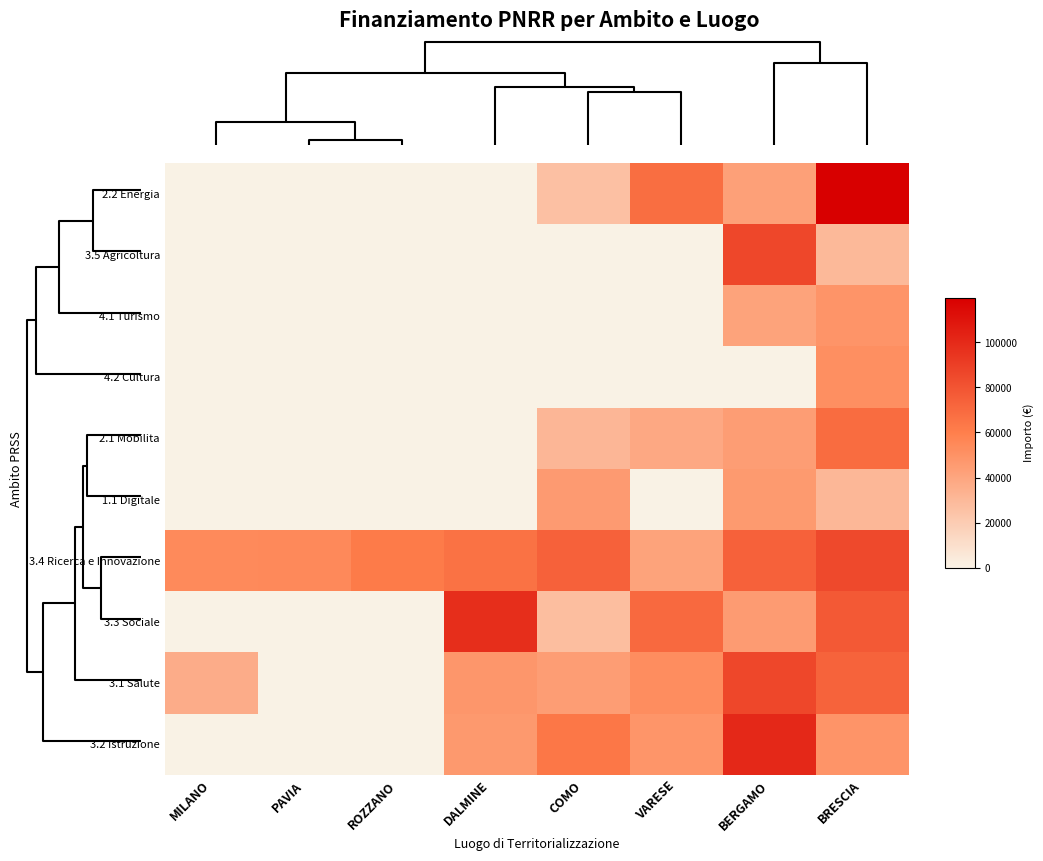

How many data points does each series have?

8